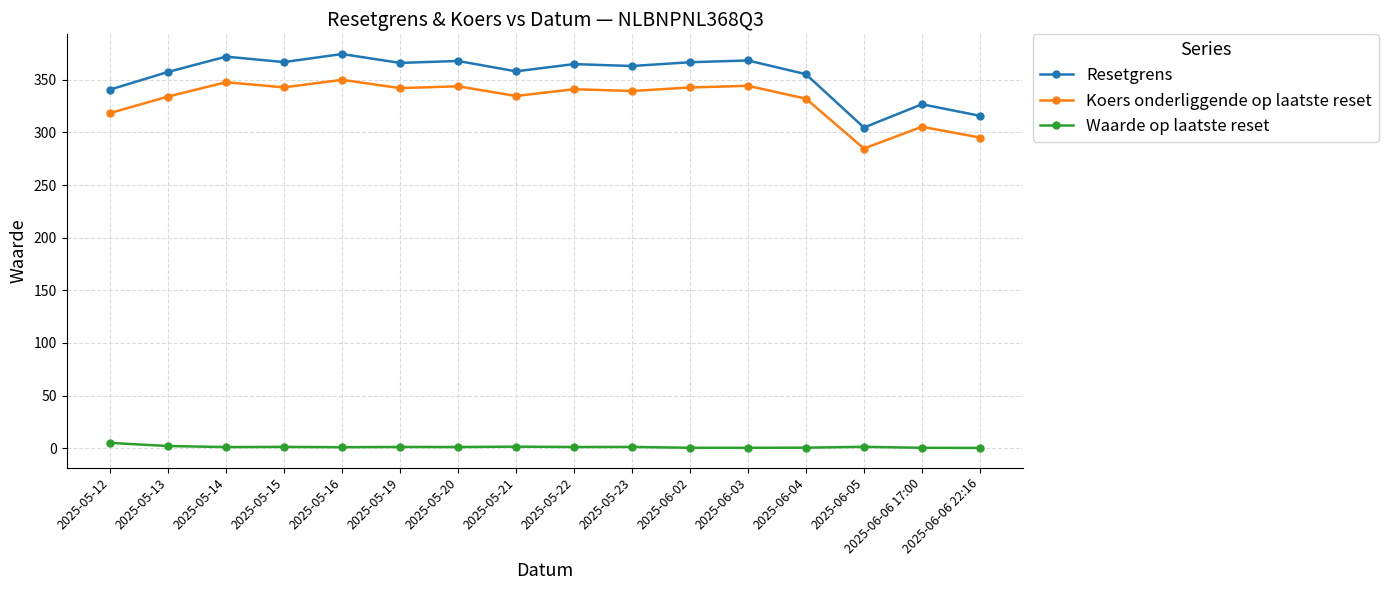

True or false: Waarde op laatste reset and Koers onderliggende op laatste reset intersect in this chart.

False